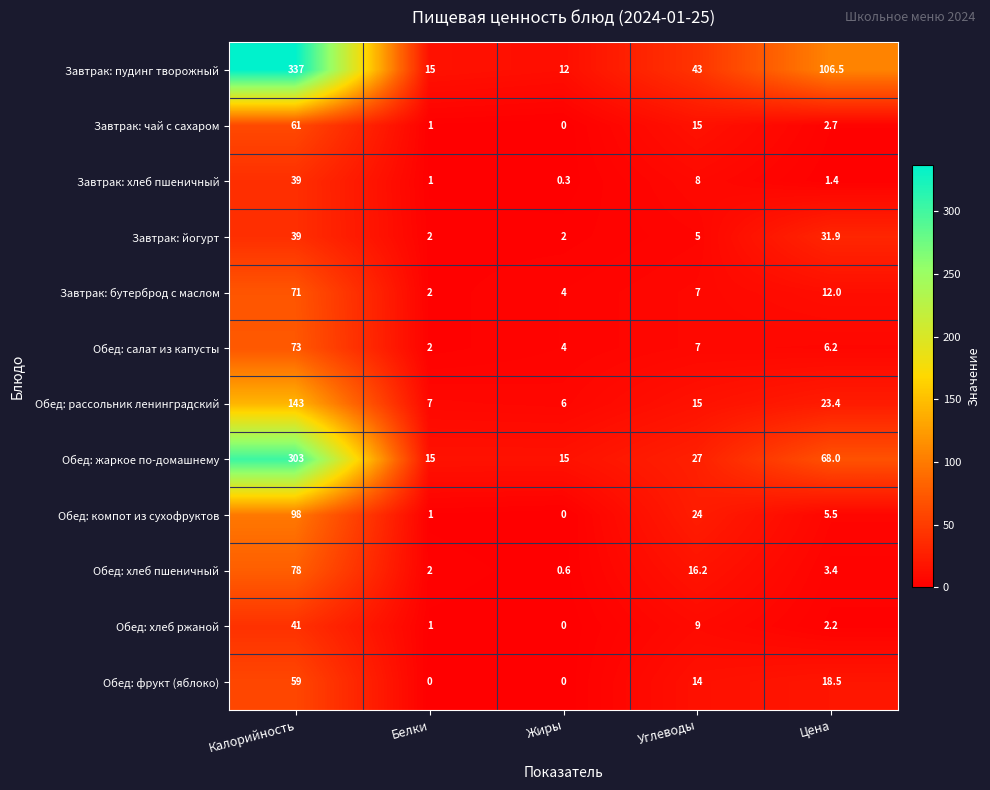

What is the sum of the Завтрак: йогурт values at Калорийность and Жиры?

41.0